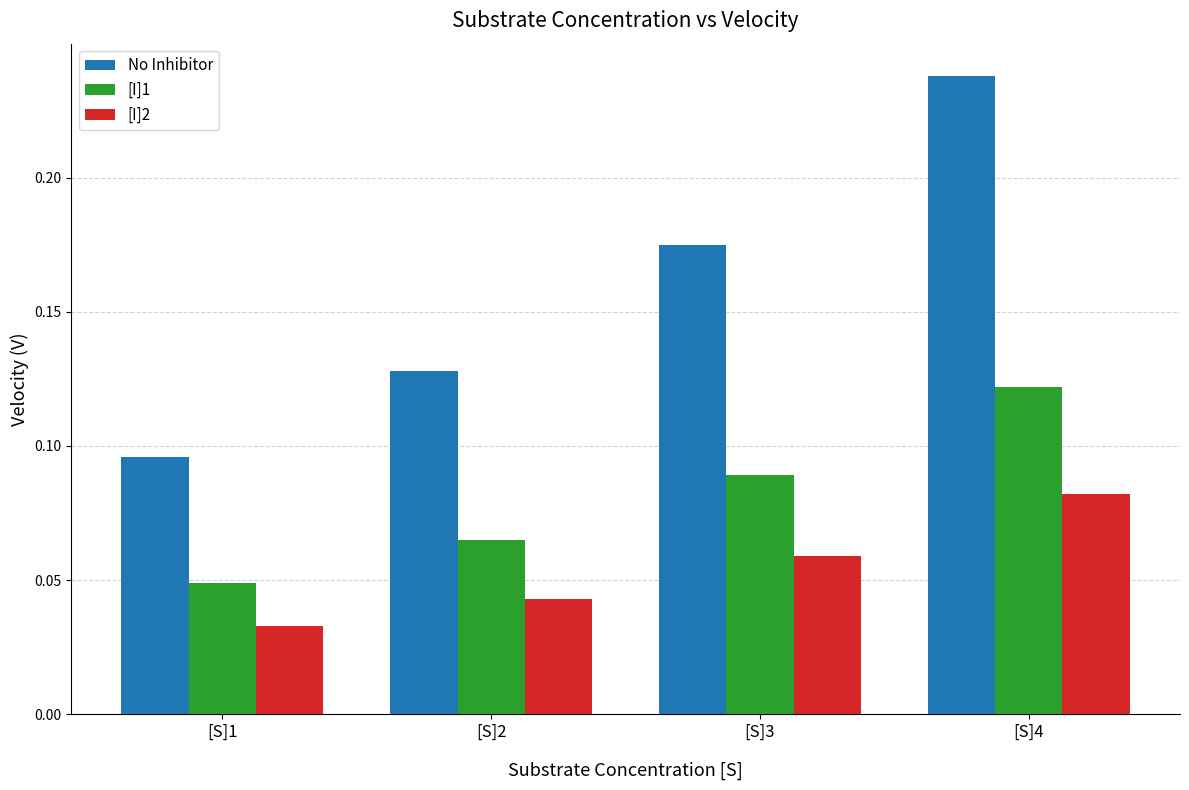

The [I]2 series shows 0.1 at [S]2. True or false?

False